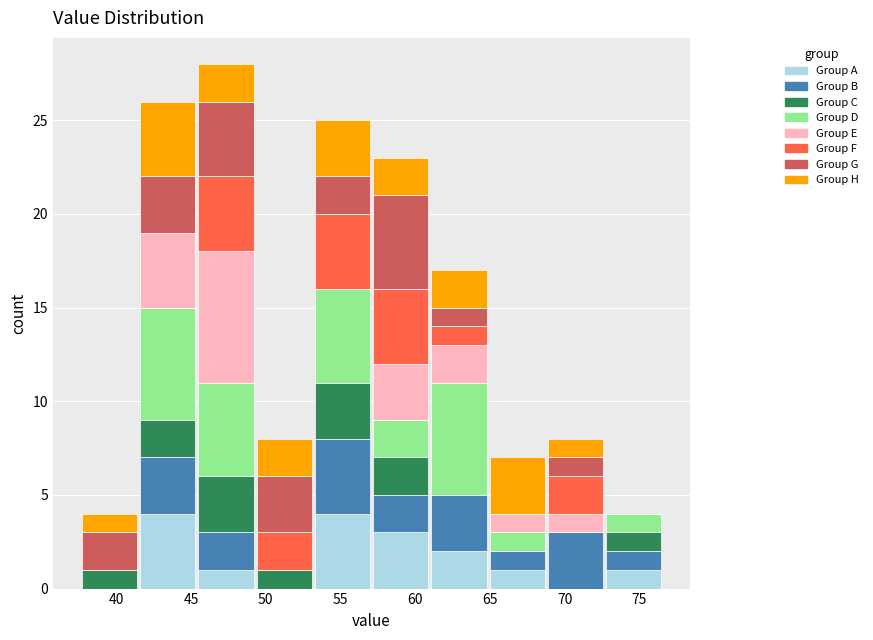

Which range on the x-axis has the tallest stacked bar (by total height)?

45.5 to 49.5